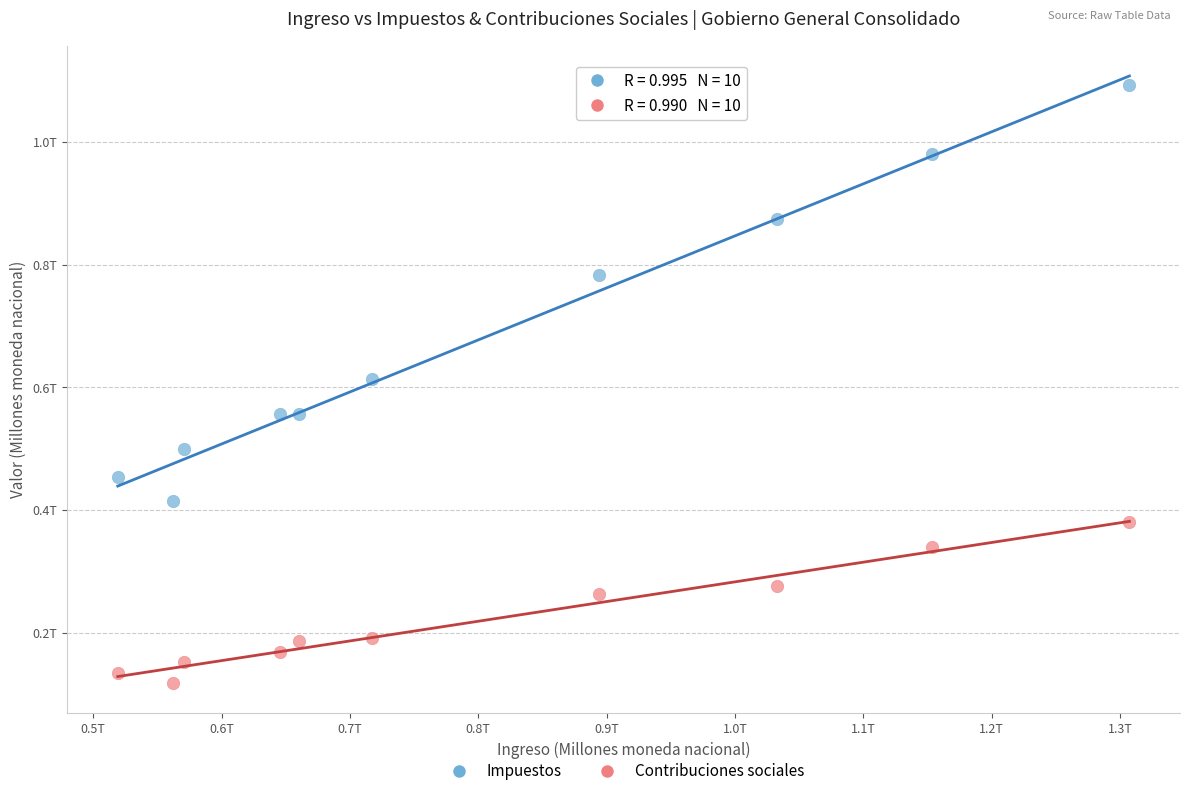

What are all the series names shown in the legend?

Impuestos, Contribuciones sociales